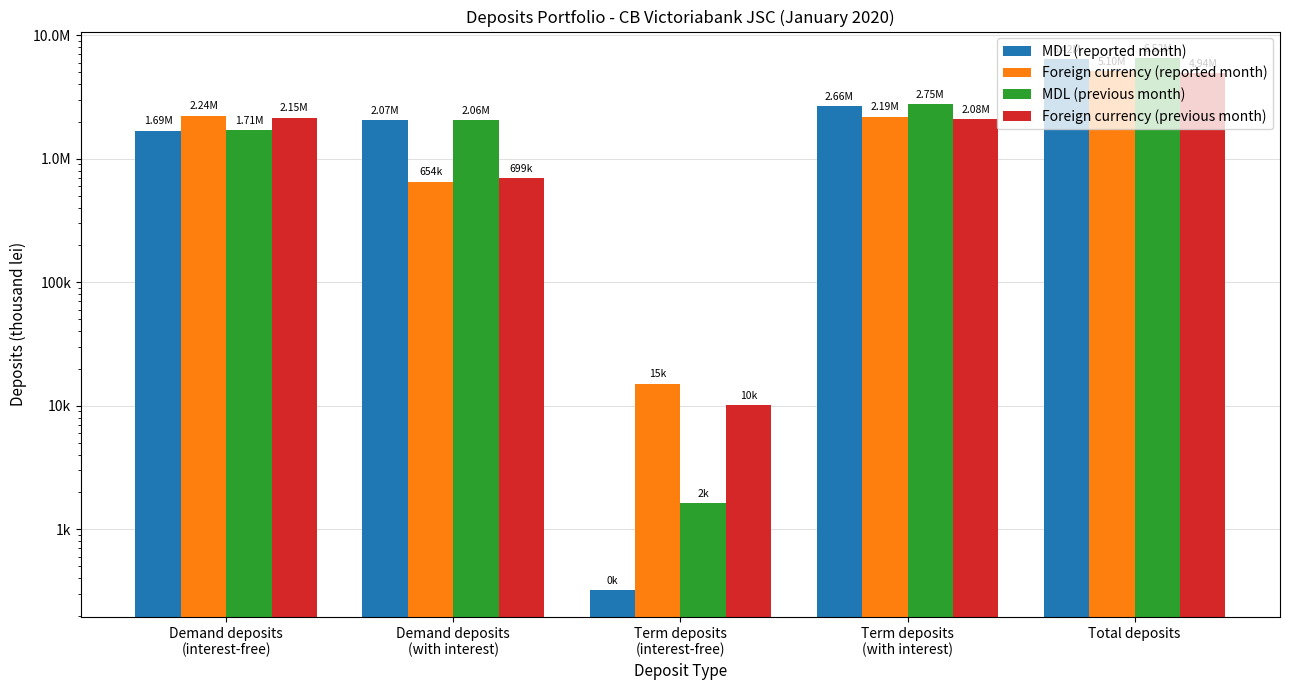

The MDL (reported month) series shows 2657417.2 at Term deposits
(with interest). True or false?

True